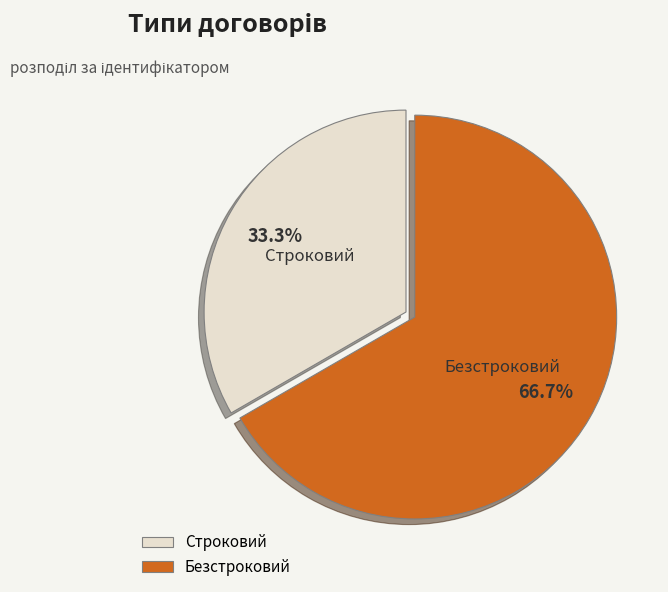

What is the smallest slice in the pie chart?

Строковий